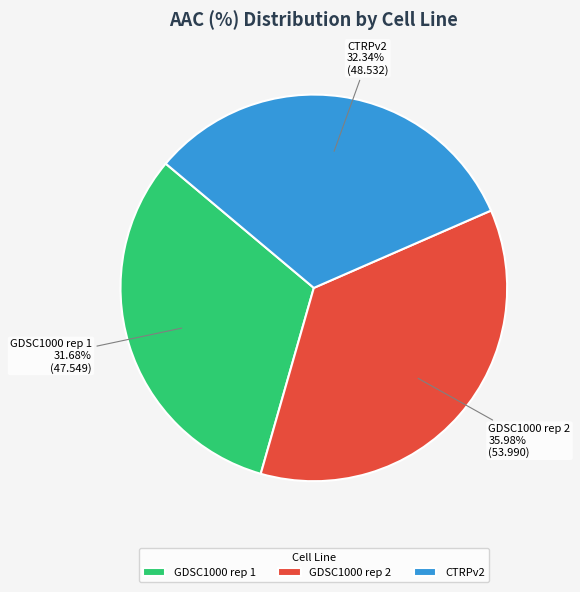

What is the total percentage of GDSC1000 rep 1 and GDSC1000 rep 2?

67.7%